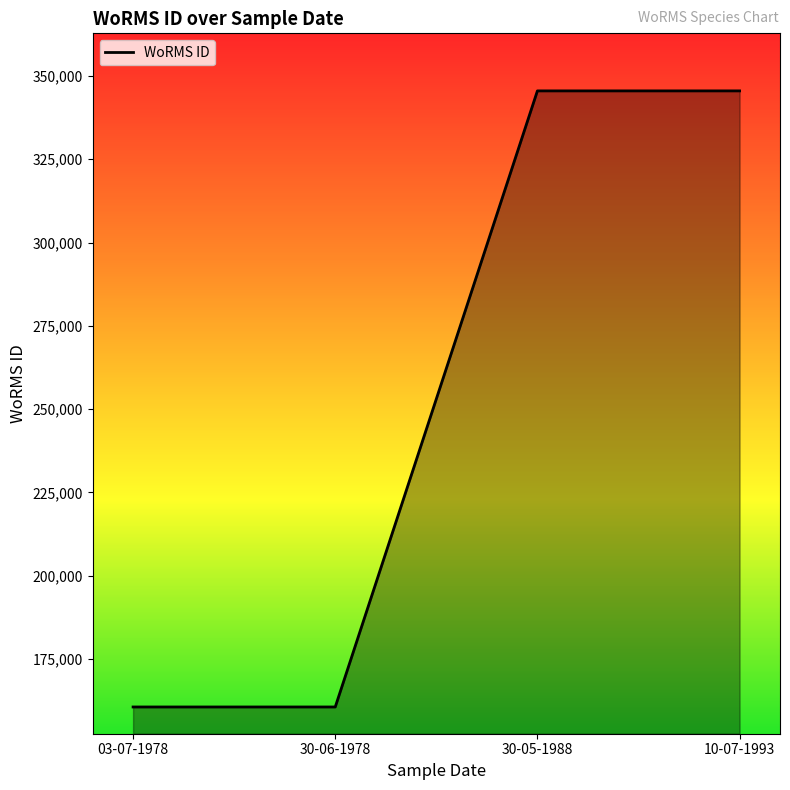

What is the ratio of the value at 03-07-1978 to the value at 30-06-1978?

1.0